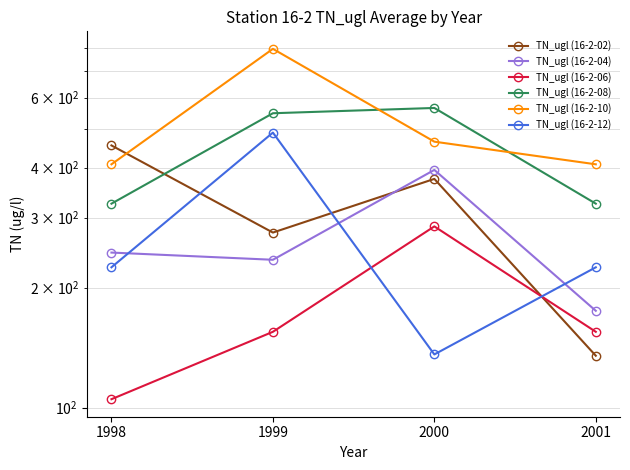

What is the sum of the TN_ugl (16-2-10) values at 1998 and 1999?

1203